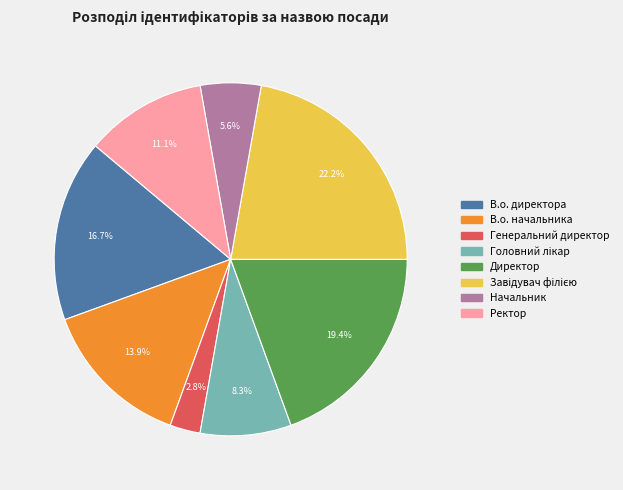

What is the ratio of the value at В.о. директора to the value at Ректор?

1.5